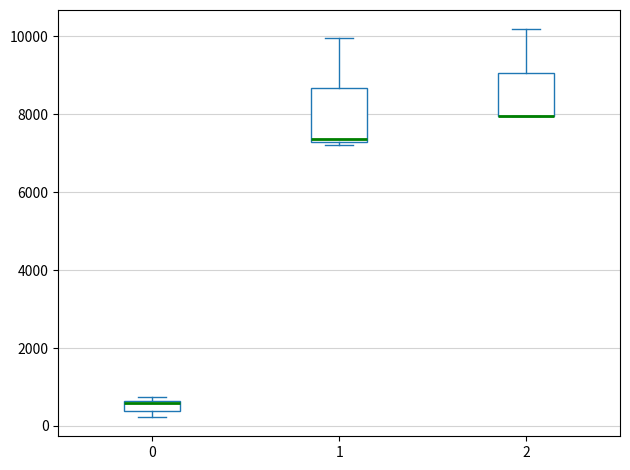

Comparing the boxes themselves (not the whiskers), which one is the tallest?

1